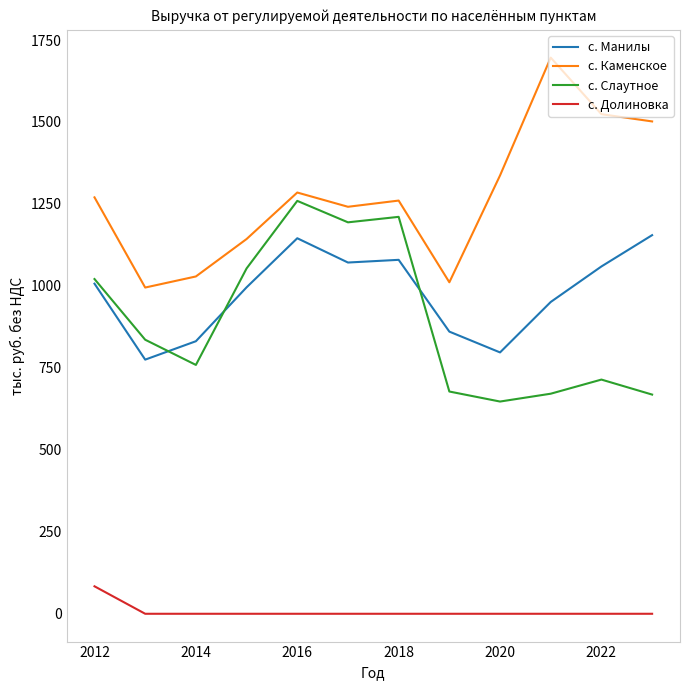

True or false: с. Каменское and с. Слаутное intersect in this chart.

False